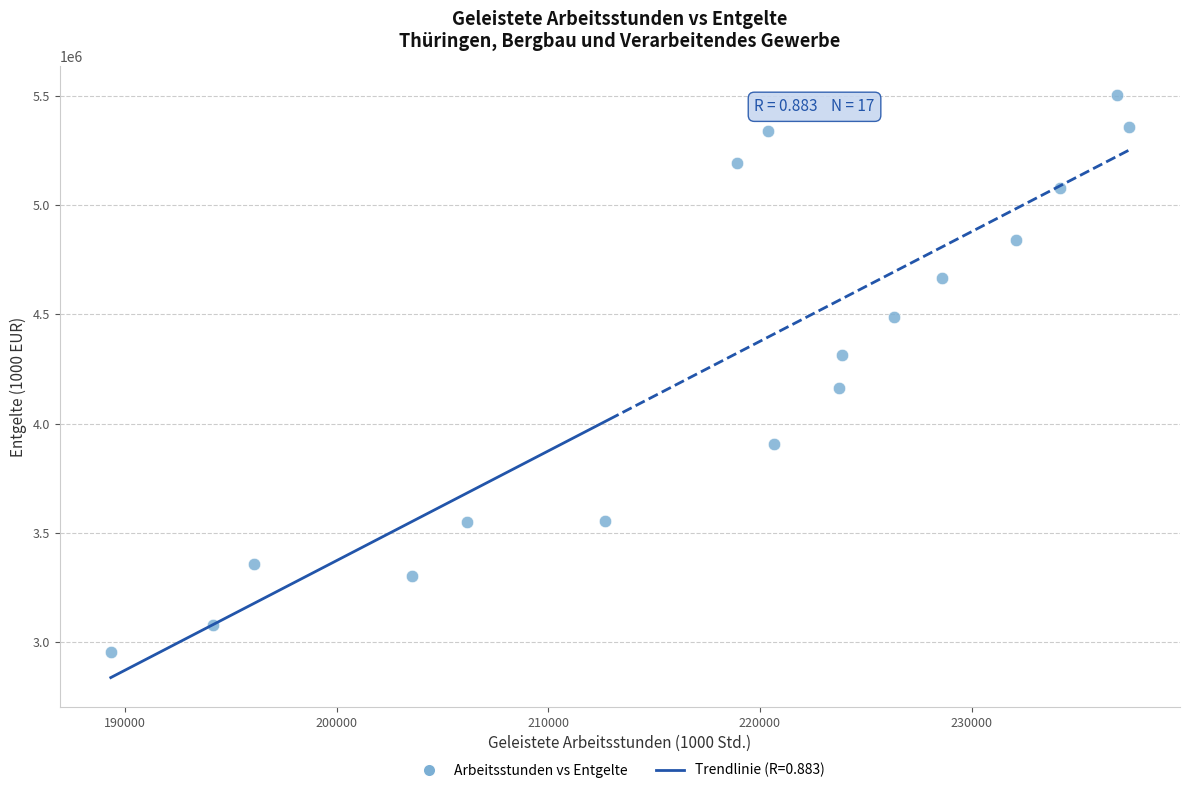

What is the range of Y values (max minus min)?

2546271.4